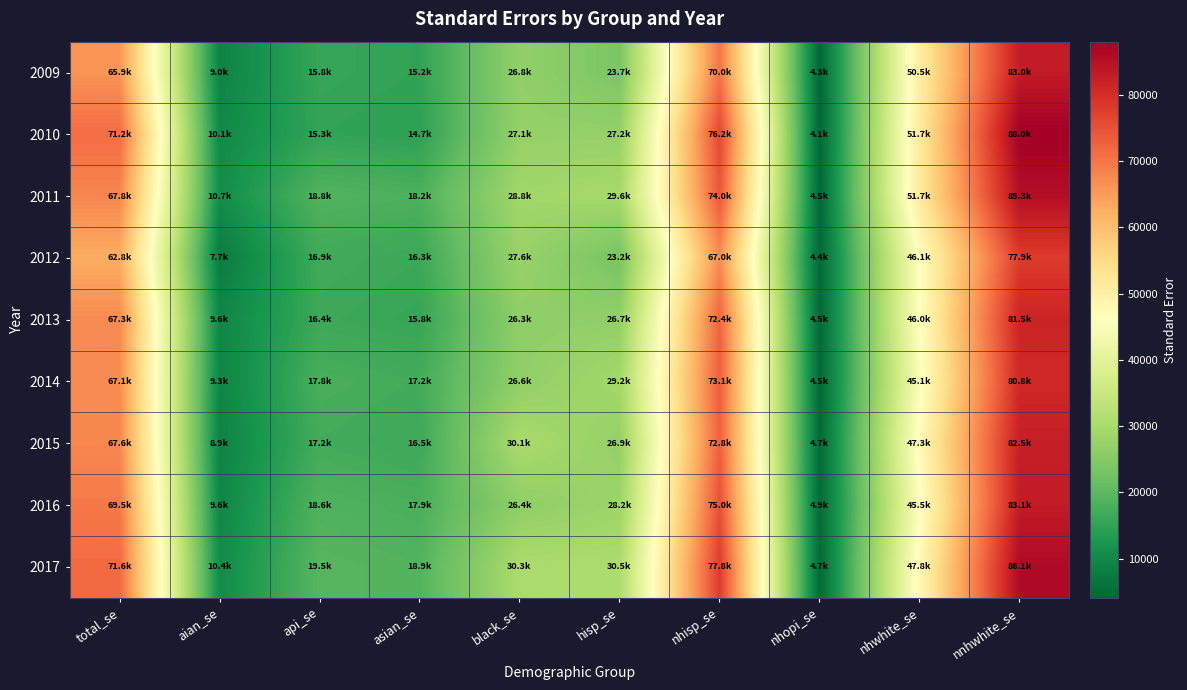

Which has a higher value, nhwhite_se or api_se?

nhwhite_se